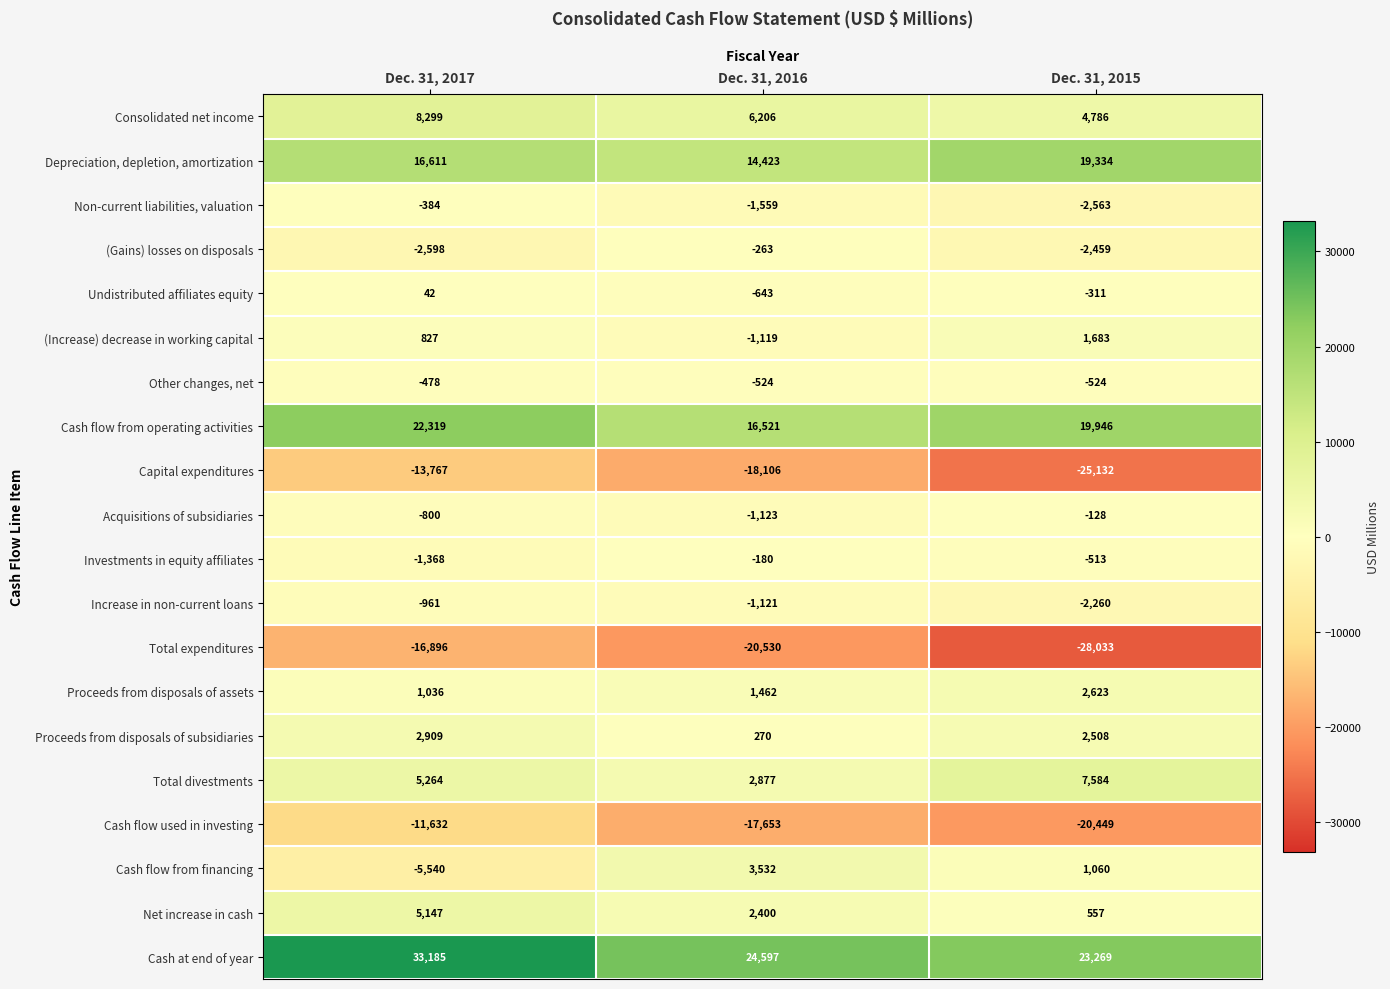

At which category is the sum across all series the highest?

Dec. 31, 2017